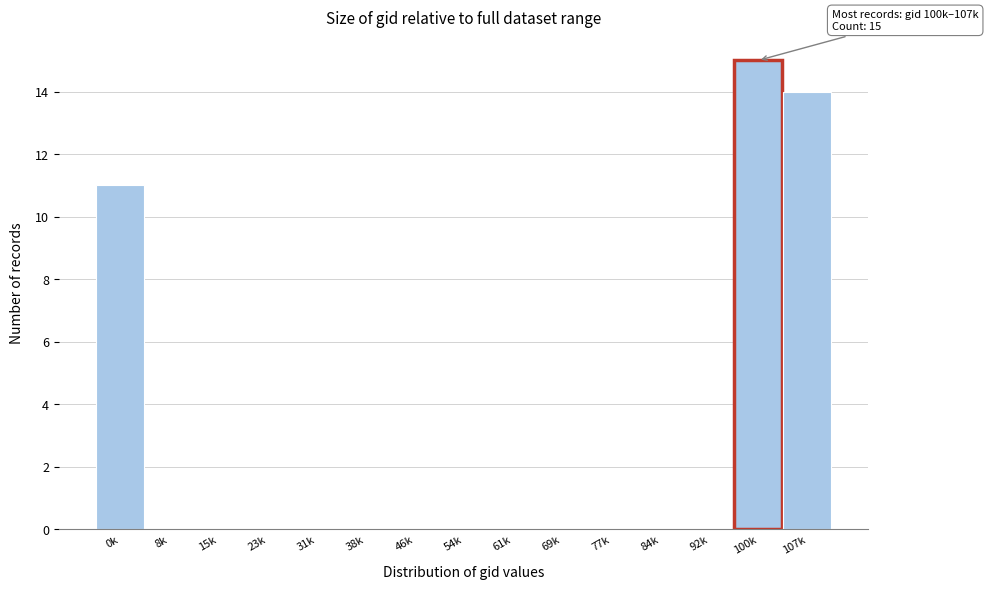

Reading left to right, list all the values displayed in this chart.

0k=11	8k=0	15k=0	23k=0	31k=0	38k=0	46k=0	54k=0	61k=0	69k=0	77k=0	84k=0	92k=0	100k=15	107k=14